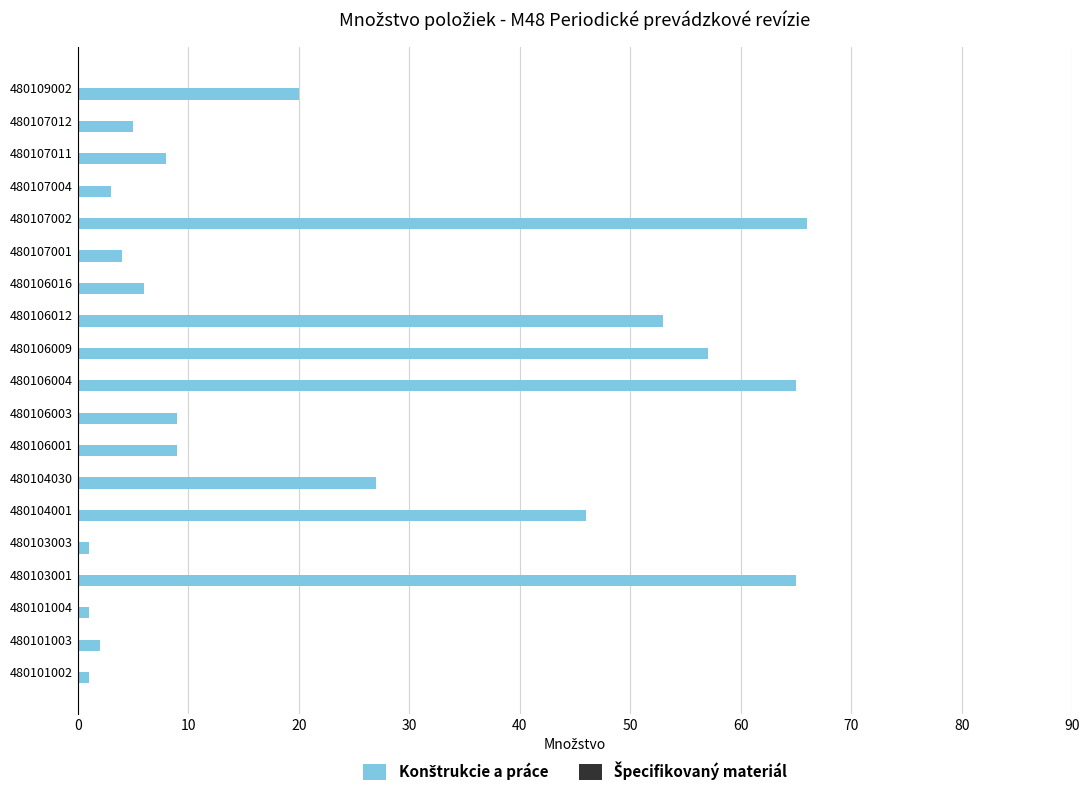

Is it true that the value at 480103001 is 34?

False